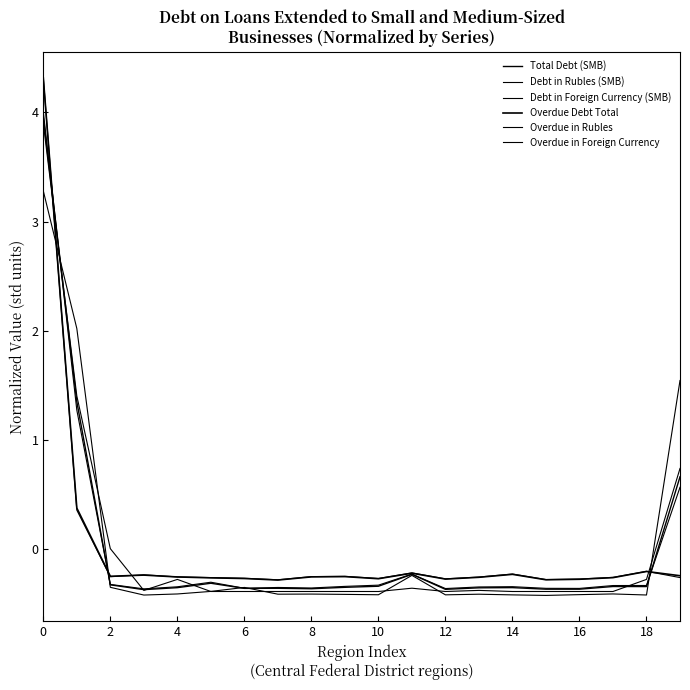

Which series ends up on top after the final intersection of Debt in Rubles (SMB) and Total Debt (SMB)?

Total Debt (SMB)